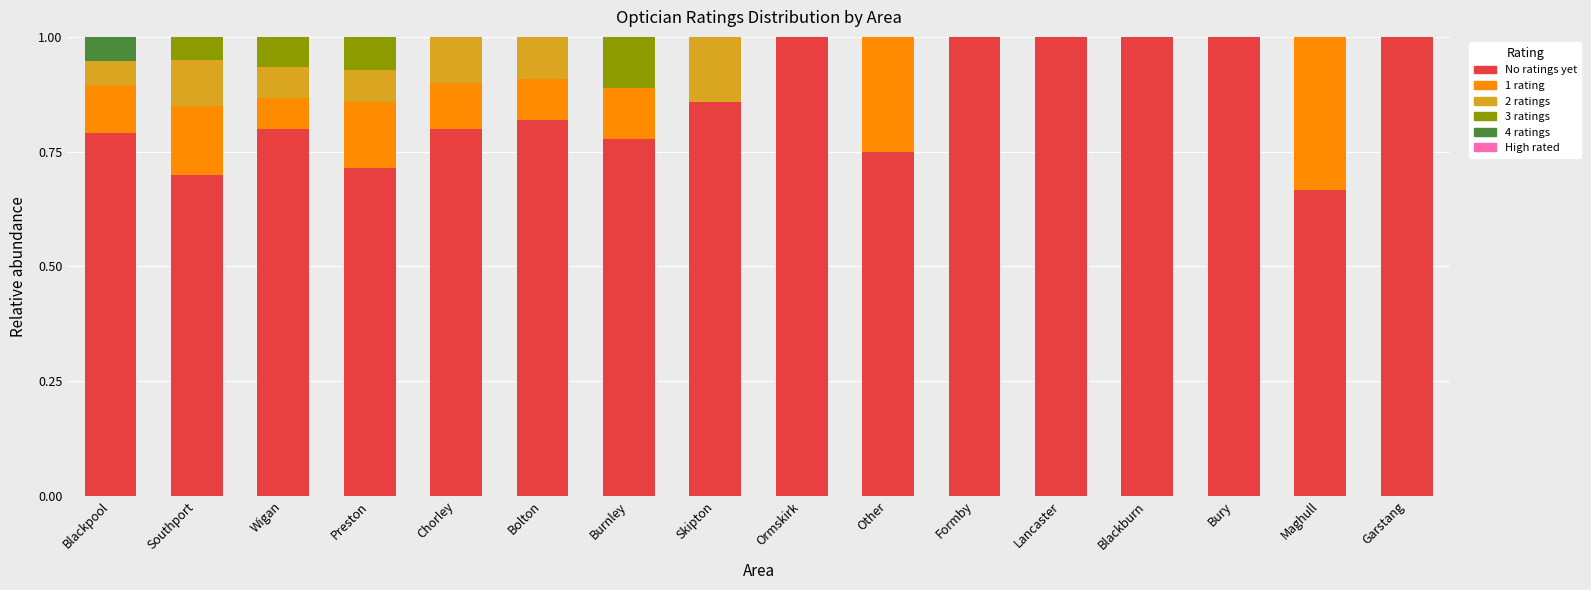

What is the total value across all series at Ormskirk?

1.0